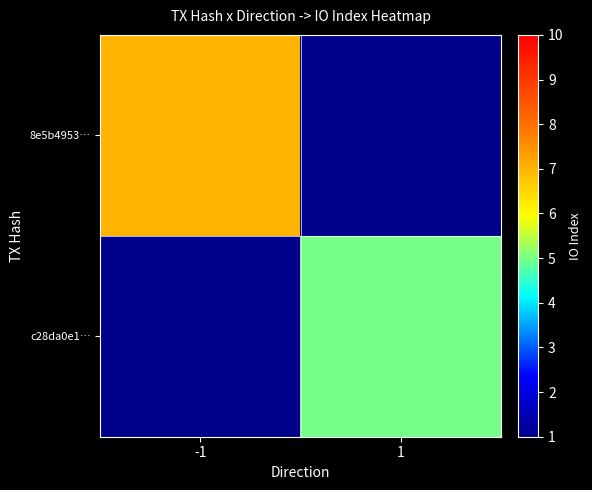

At -1, list the series in order from largest to smallest.

8e5b4953…, c28da0e1…